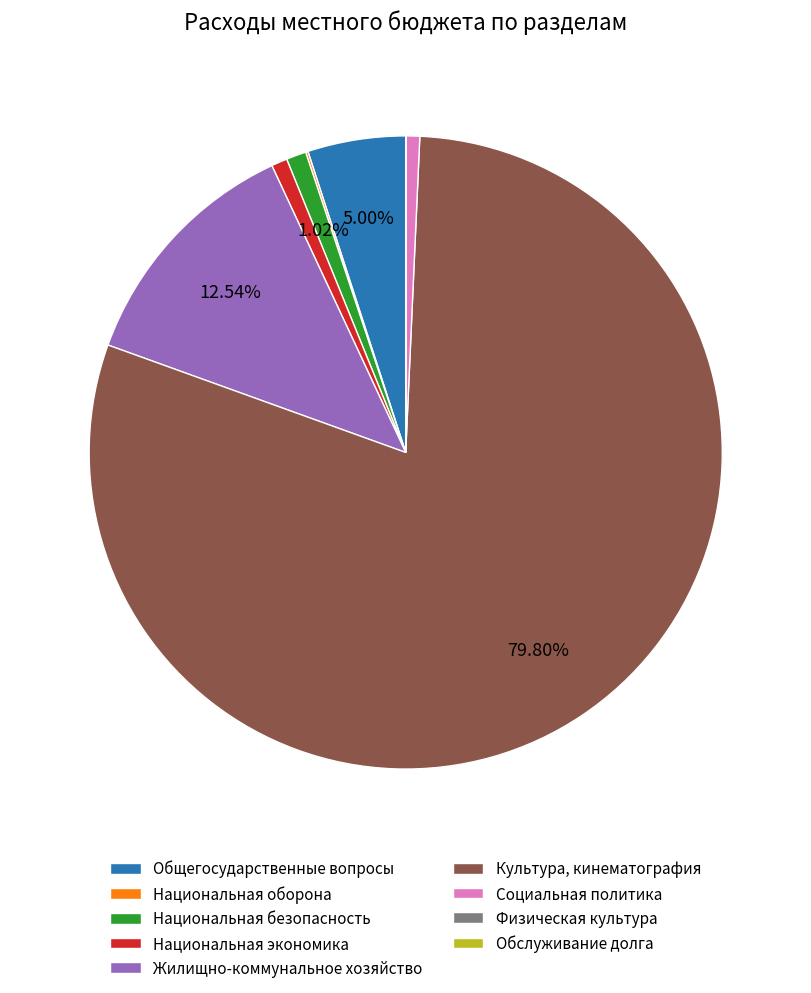

To the nearest percent, what portion does Культура, кинематография represent?

80%